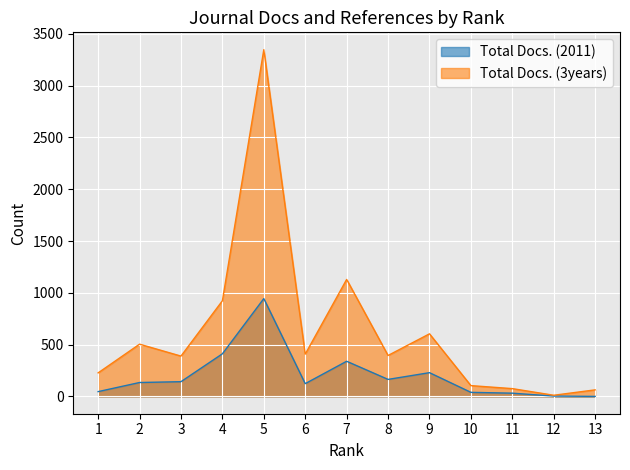

How many values in the Total Docs. (3years) series are below 395?

6